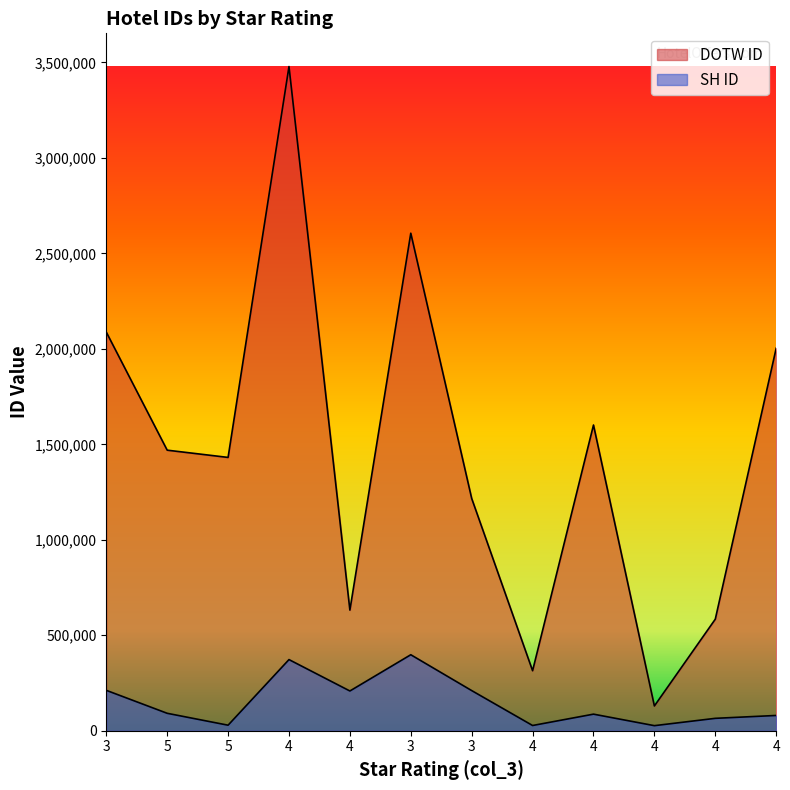

What is the approximate value of DOTW ID at 4, to the nearest 10?

3478480